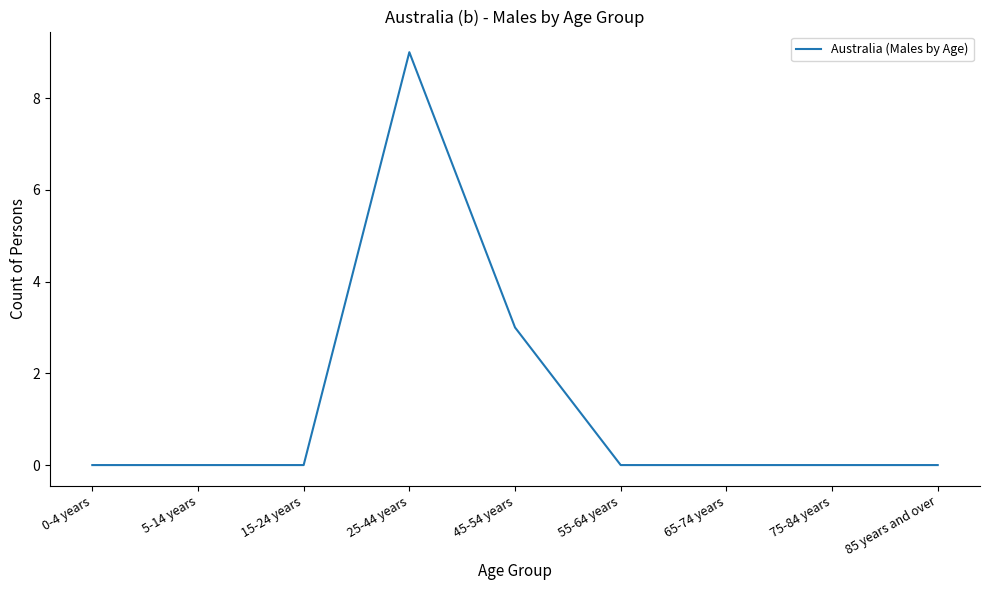

What is the difference between the maximum and minimum values?

9